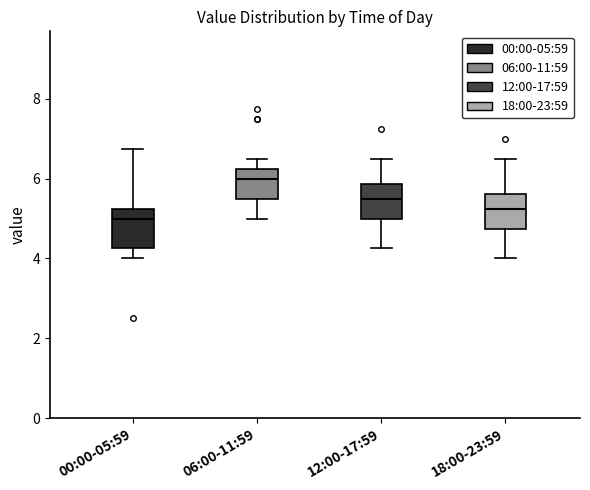

Reading left to right, transcribe this box plot: for each box, give where its median line is, the range the box spans, and where its two whiskers end, as read against the y-axis. The values are not printed on the chart, so give them approximately, as read against the axis.

00:00-05:59: median 5.0, box 4.2 to 5.2, whiskers 4.0 to 6.8
06:00-11:59: median 6.0, box 5.6 to 6.2, whiskers 5.0 to 6.6
12:00-17:59: median 5.6, box 5.0 to 5.8, whiskers 4.2 to 6.6
18:00-23:59: median 5.2, box 4.8 to 5.6, whiskers 4.0 to 6.6